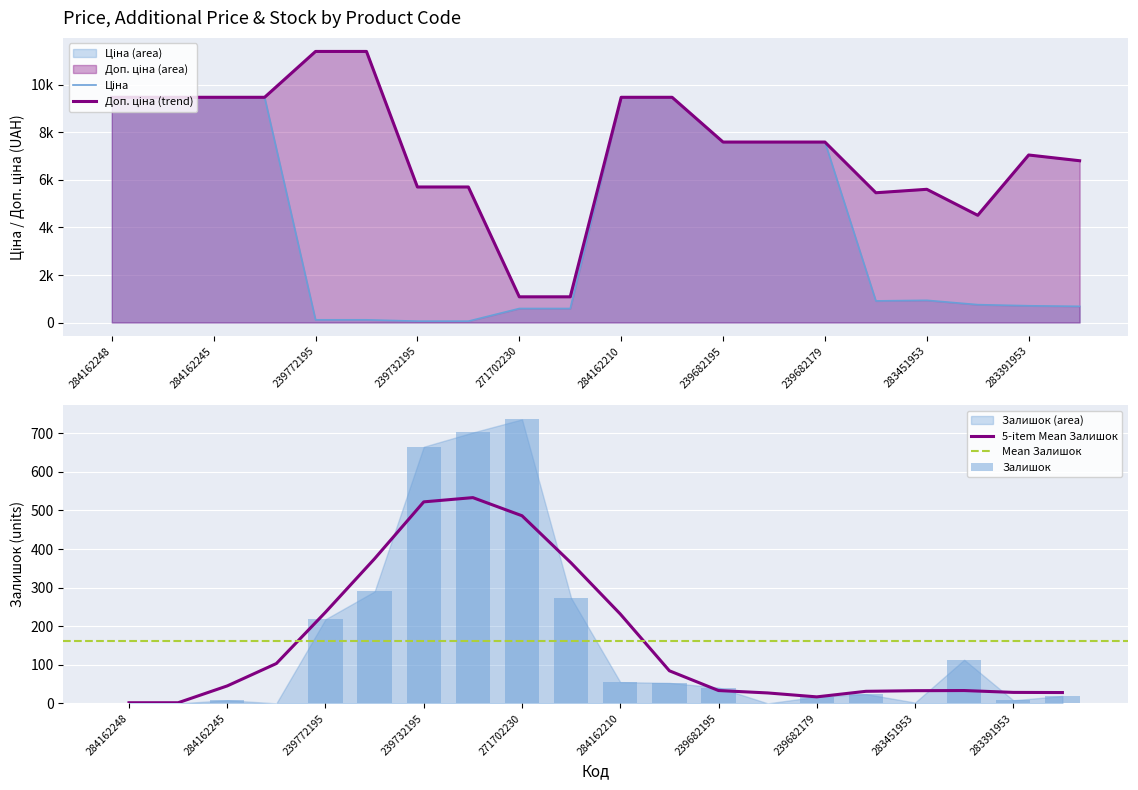

What is the average value of the Залишок series?

161.2